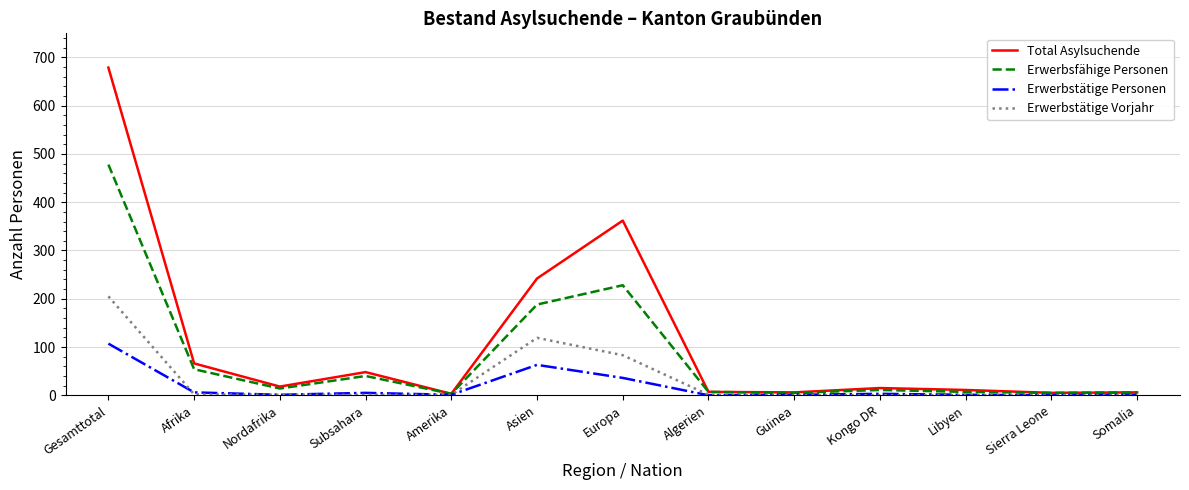

List the series in order of their peak value, lowest first.

Erwerbstätige Personen, Erwerbstätige Vorjahr, Erwerbsfähige Personen, Total Asylsuchende